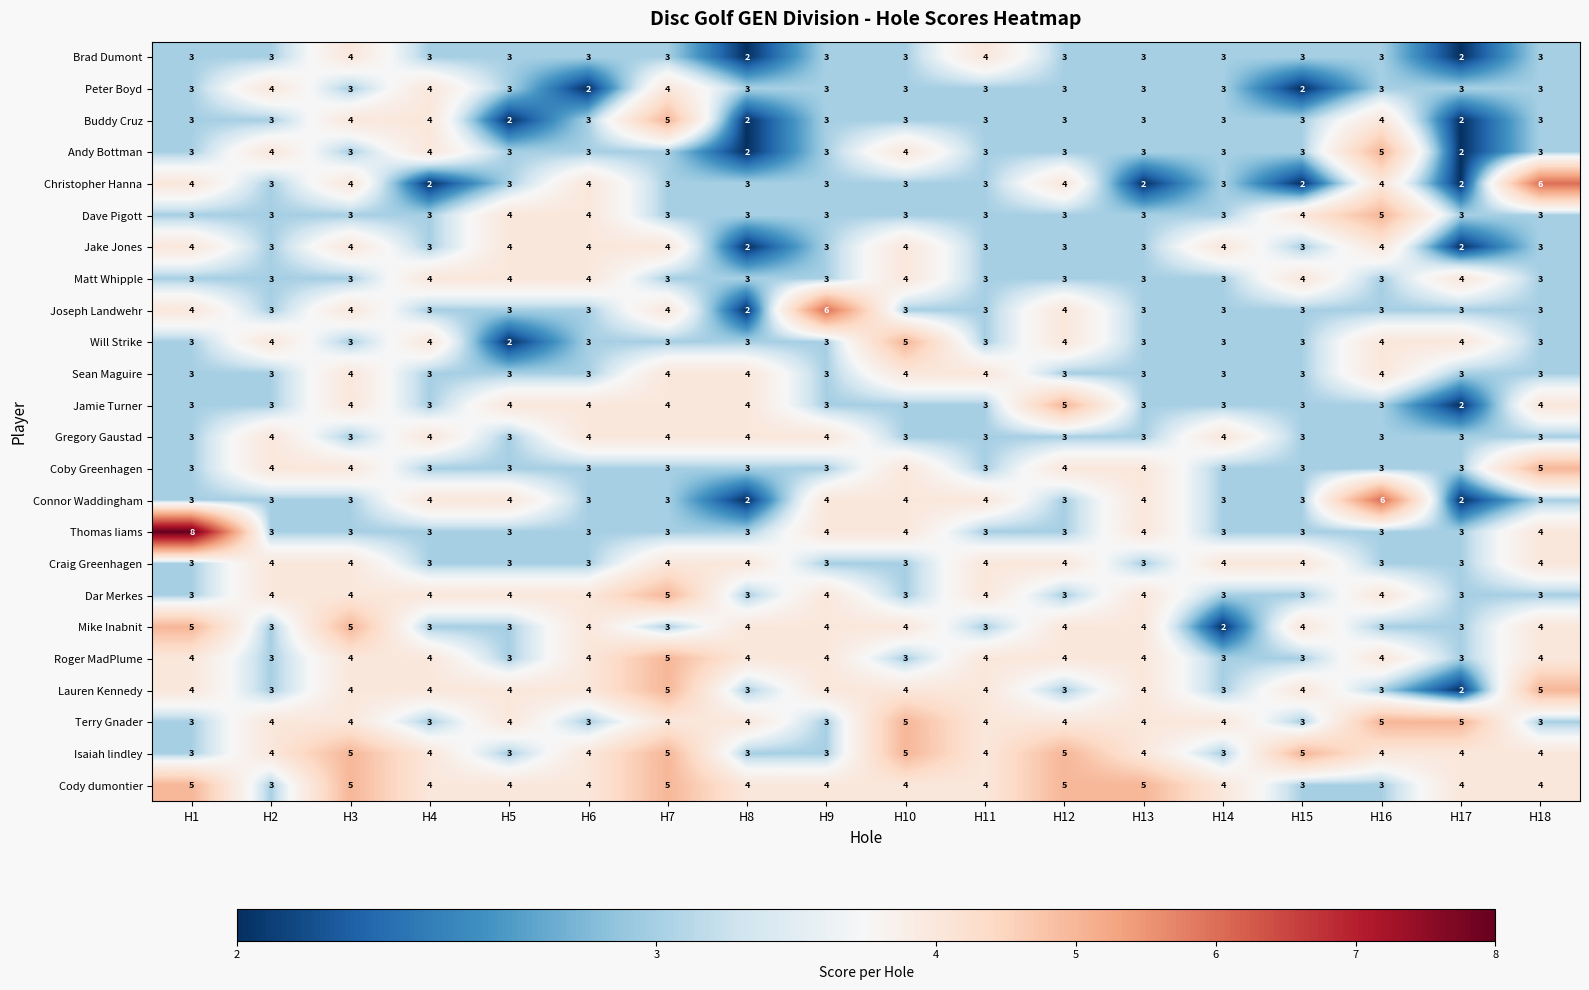

What value does the Terry Gnader series have at H2?

4